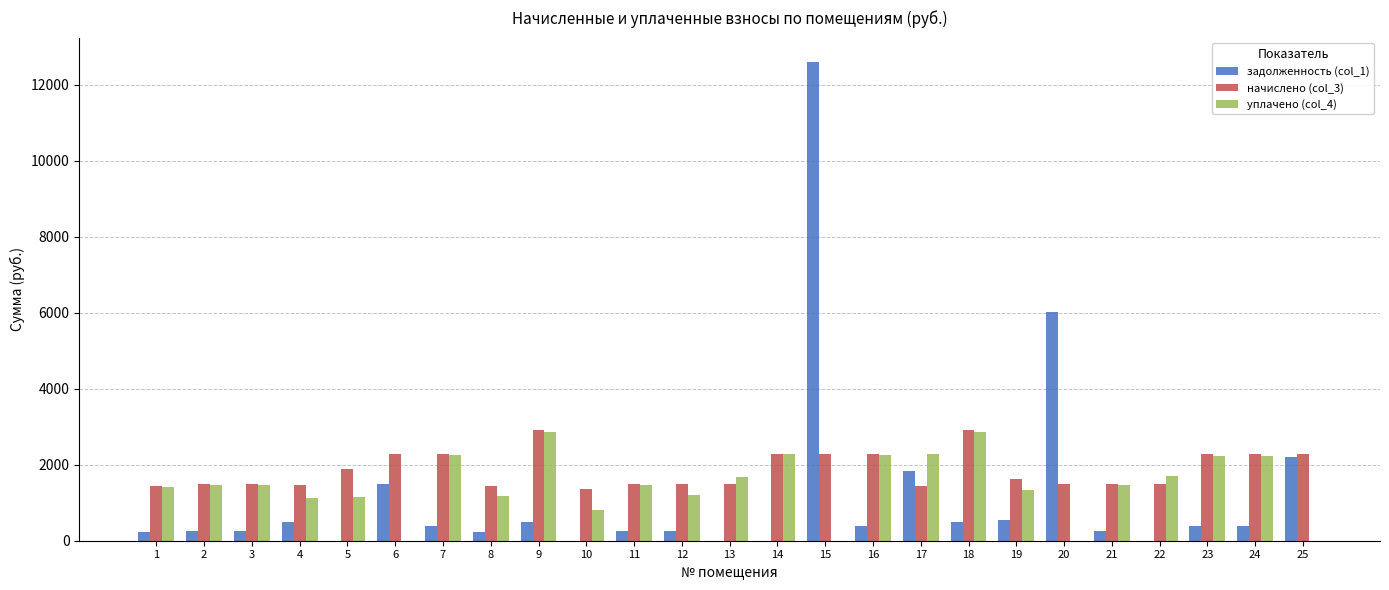

What is the total value across all series at 7?

4920.9